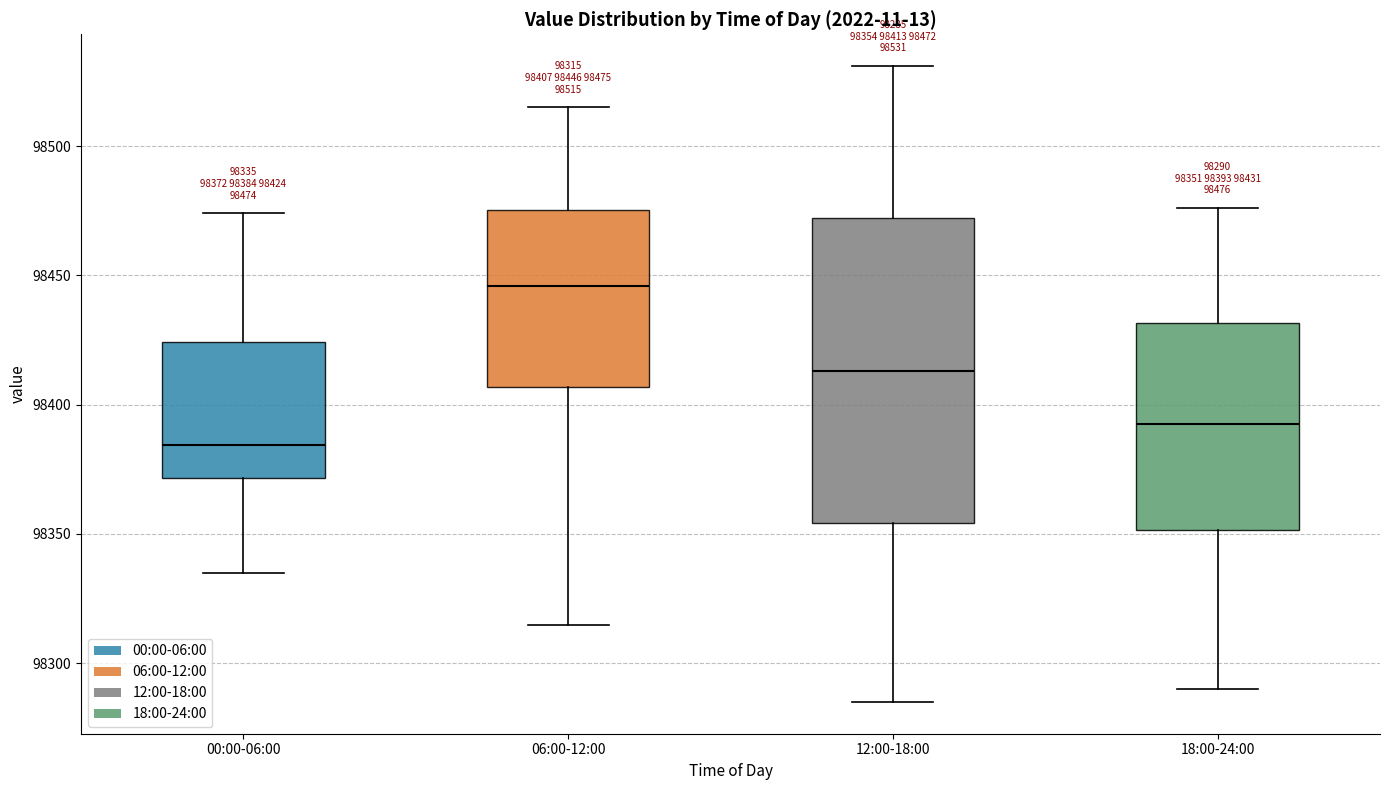

Which box has the highest median line?

06:00-12:00